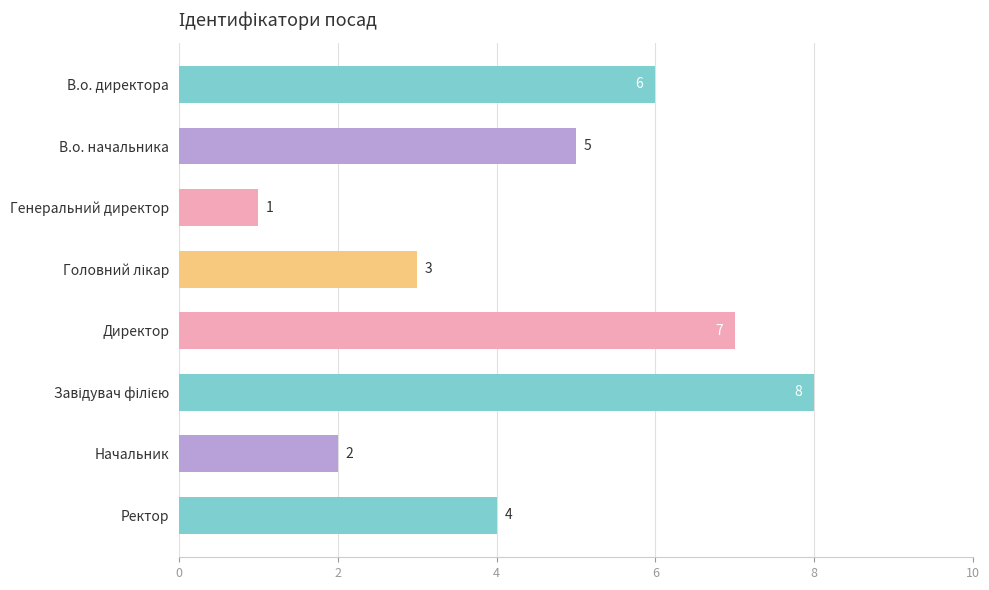

True or false: the data shows 6 at Ректор.

False